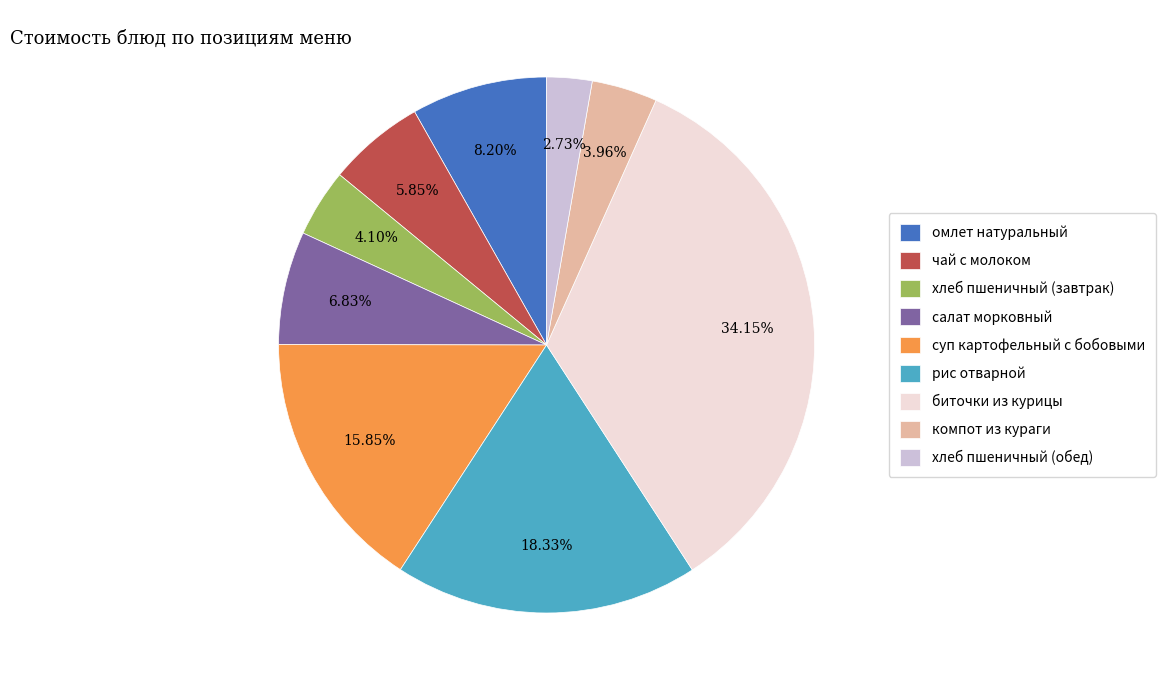

To the nearest percent, what is the combined percentage of салат морковный and суп картофельный с бобовыми?

23%